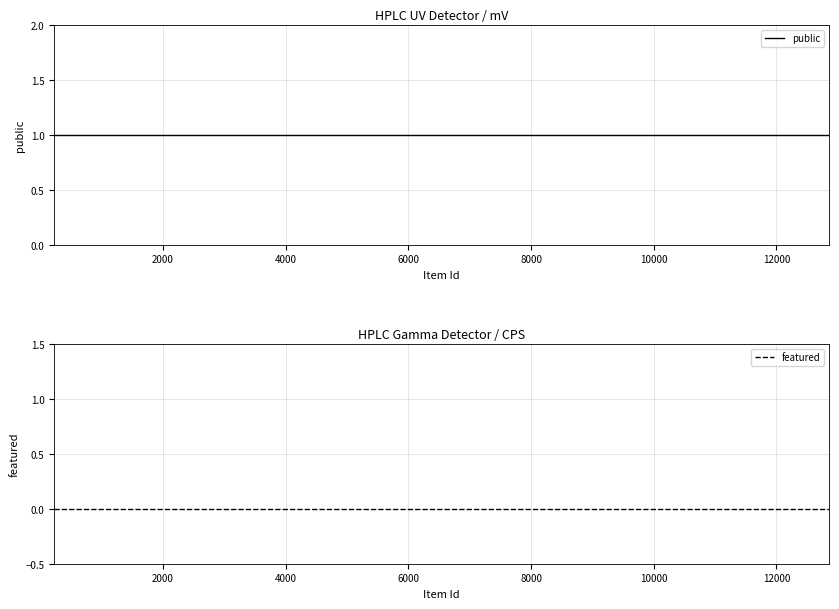

At 12000, list the series in order from smallest to largest.

featured, public